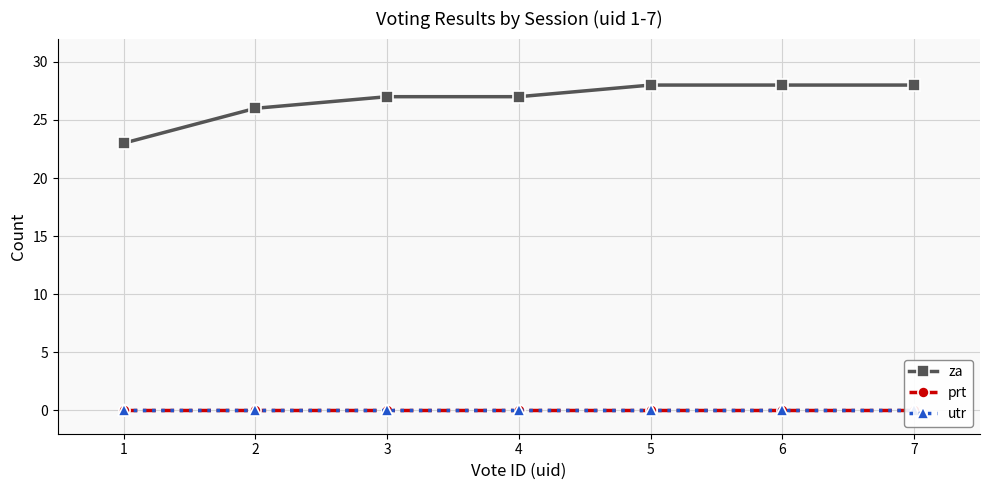

How many lines are shown in the chart?

3